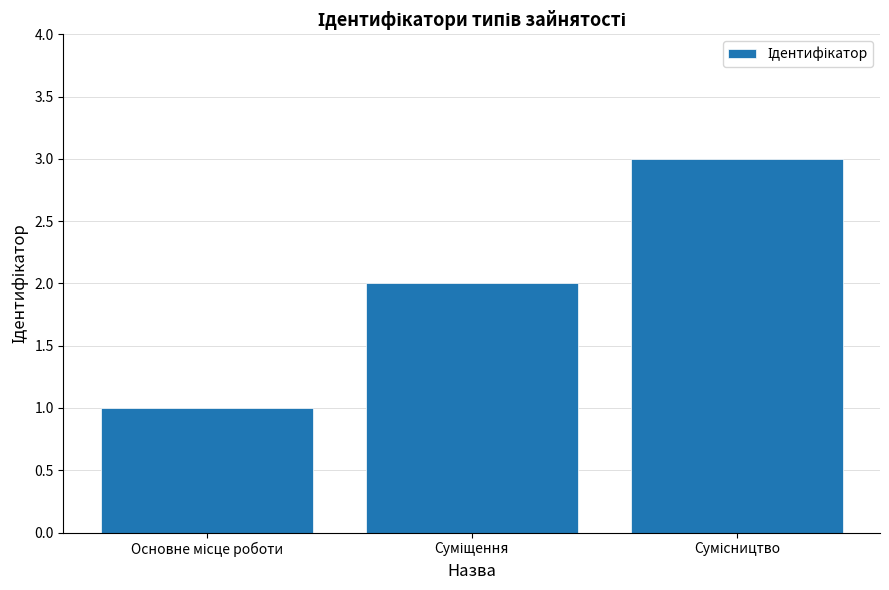

What is the sum of all values?

6